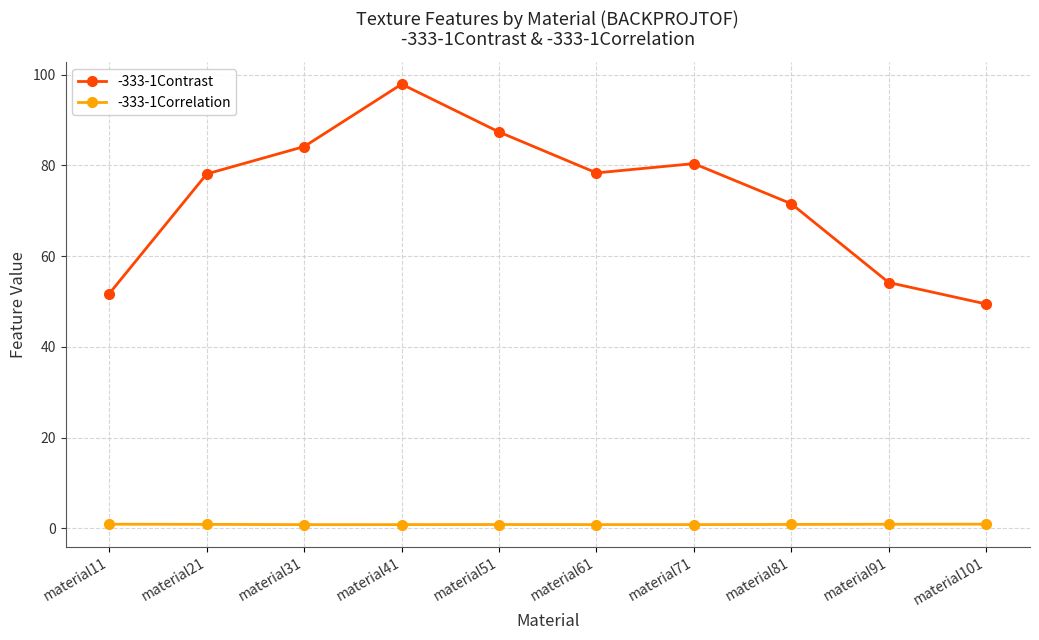

Does the chart display data point markers on the line(s)?

Yes